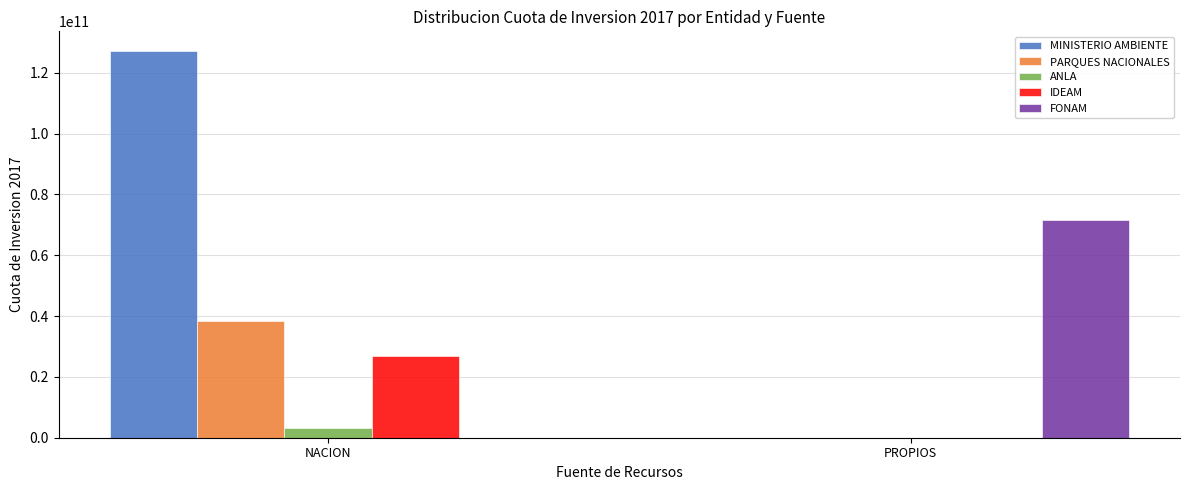

Is it true that MINISTERIO AMBIENTE equals 45814821668 at NACION?

False